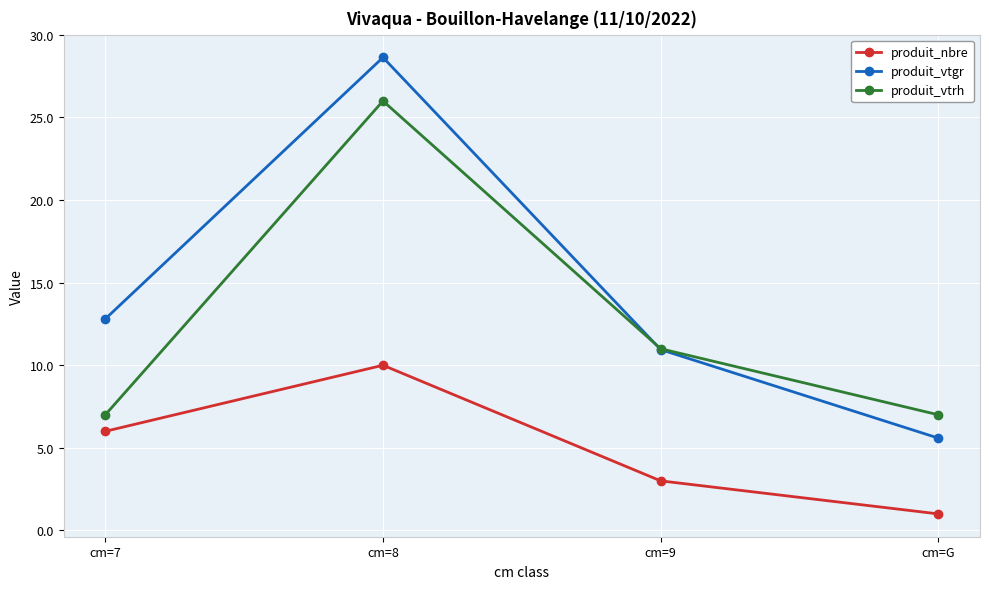

What is the label of the 1st point from the left?

cm=7